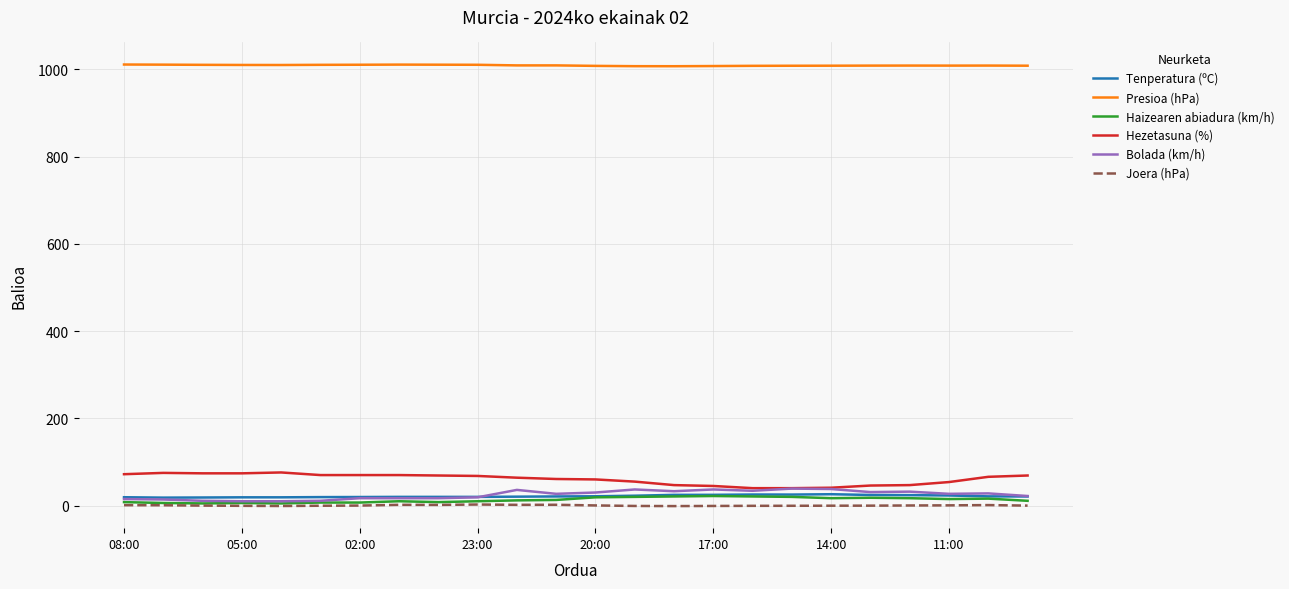

Which series has the largest total across all categories?

Presioa (hPa)